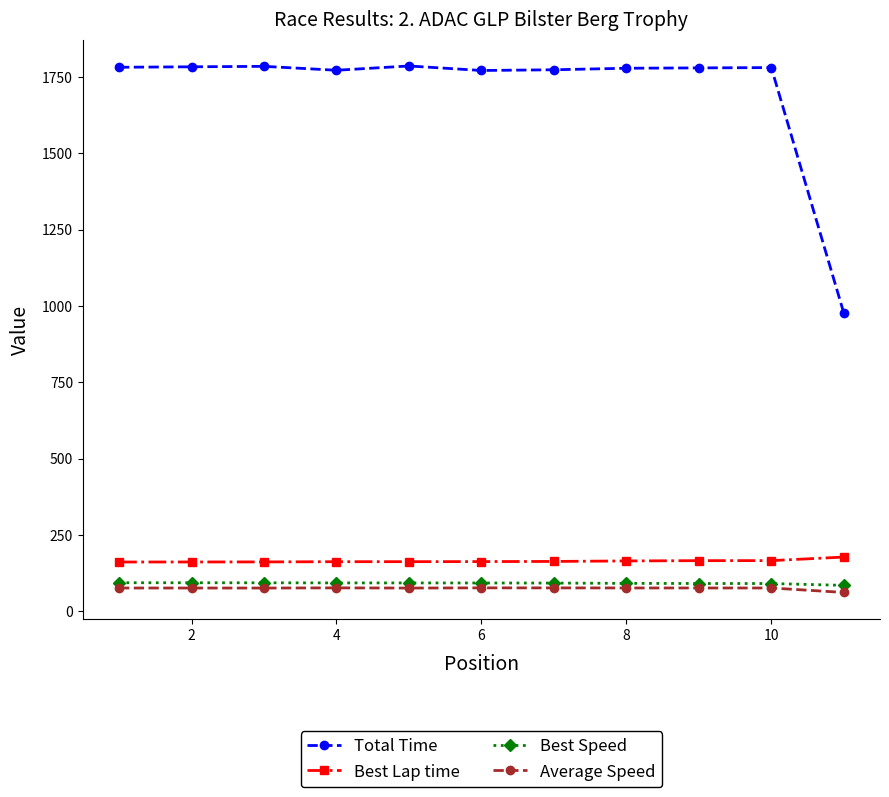

Which series has the largest range (max minus min)?

Total Time